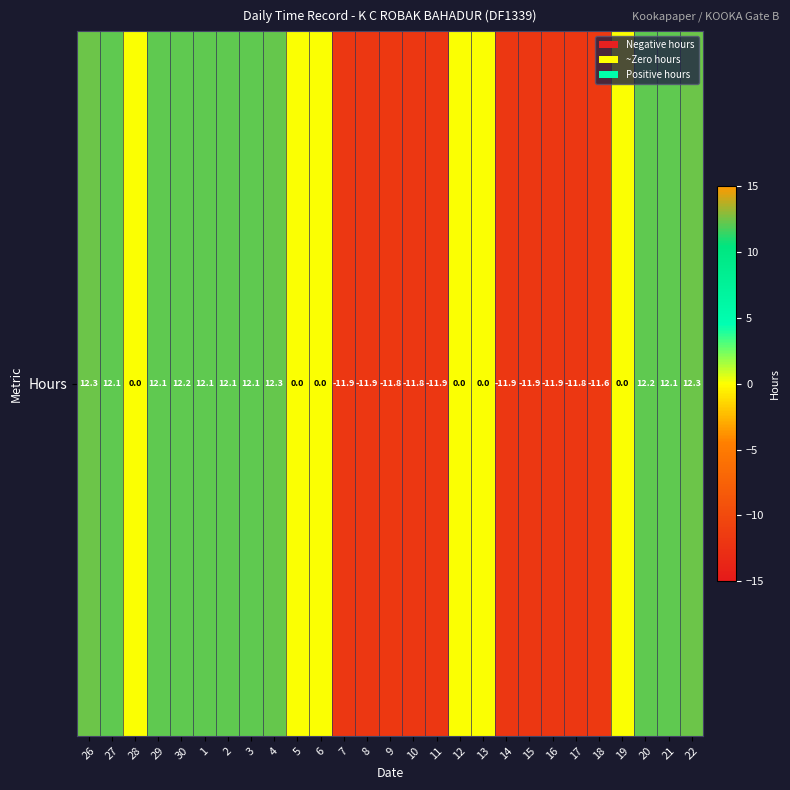

At which category does the chart reach its minimum across all series?

8